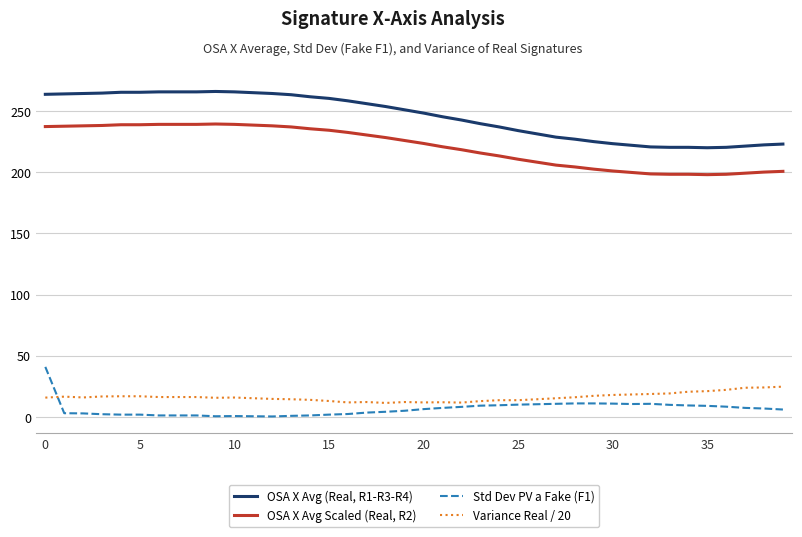

What are all the series names shown in the legend?

OSA X Avg (Real, R1-R3-R4), OSA X Avg Scaled (Real, R2), Std Dev PV a Fake (F1), Variance Real / 20